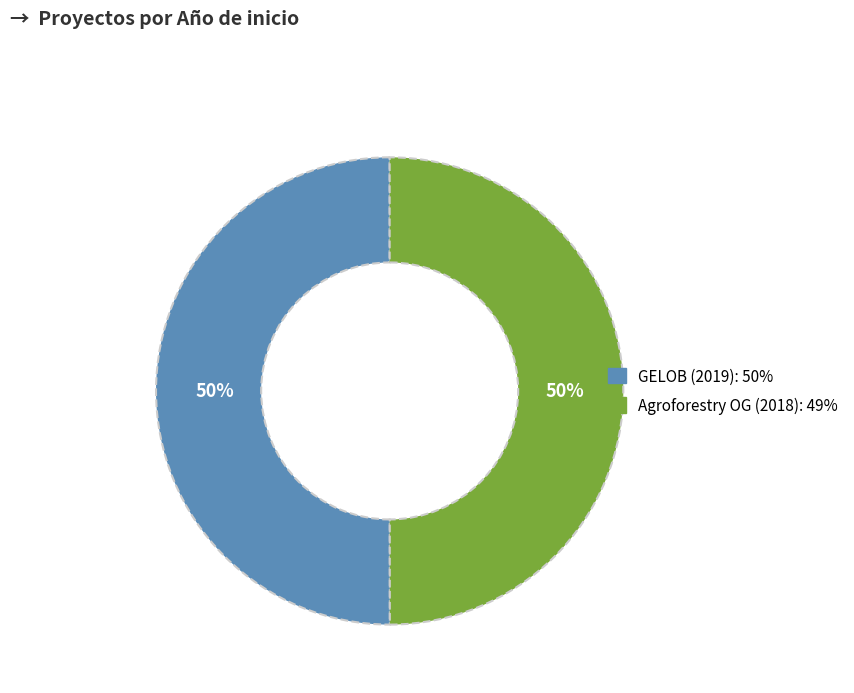

To the nearest percent, what is the average slice percentage?

50%